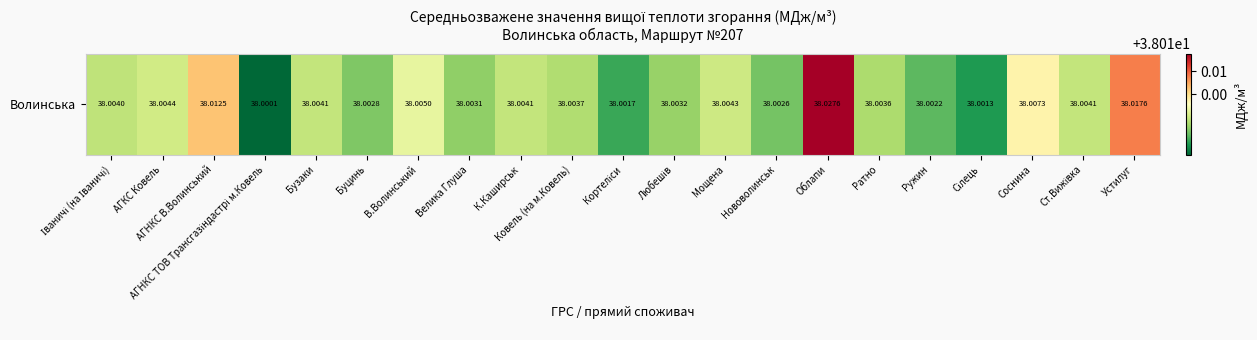

At which label is the value closest to 38?

АГНКС ТОВ Трансгазіндастрі м.Ковель